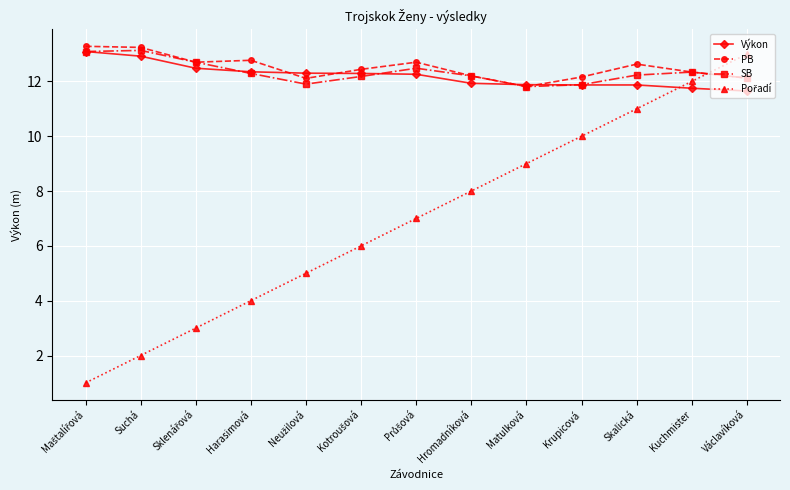

What is the smallest value displayed?

1.0